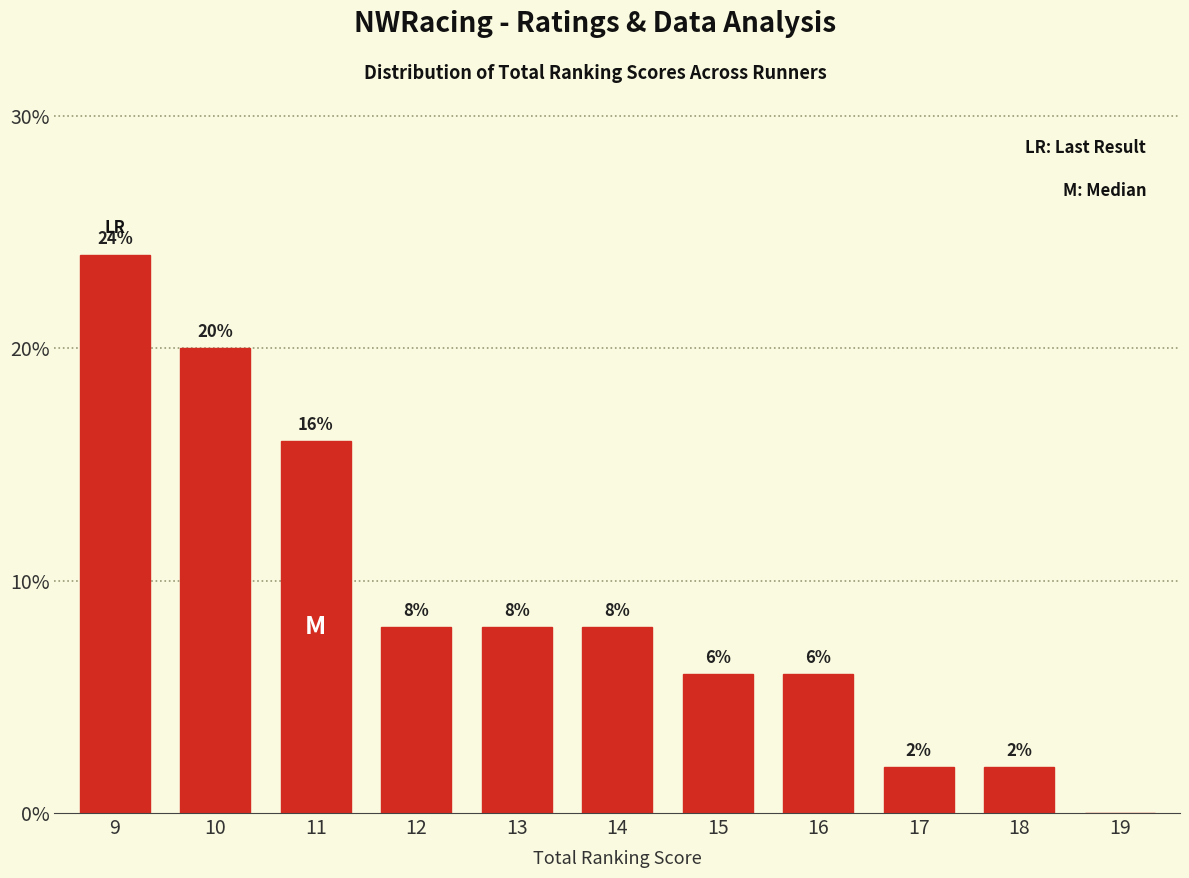

Reading left to right, transcribe all the data shown in this chart.

9=24	10=20	11=16	12=8	13=8	14=8	15=6	16=6	17=2	18=2	19=0